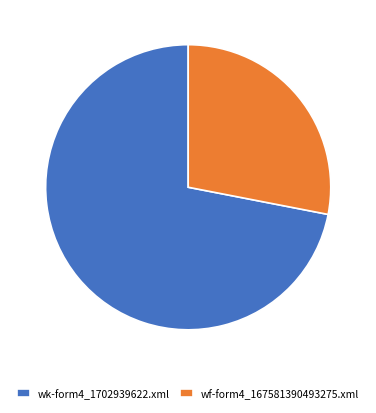

Between wf-form4_167581390493275.xml and wk-form4_1702939622.xml, which is larger?

wk-form4_1702939622.xml